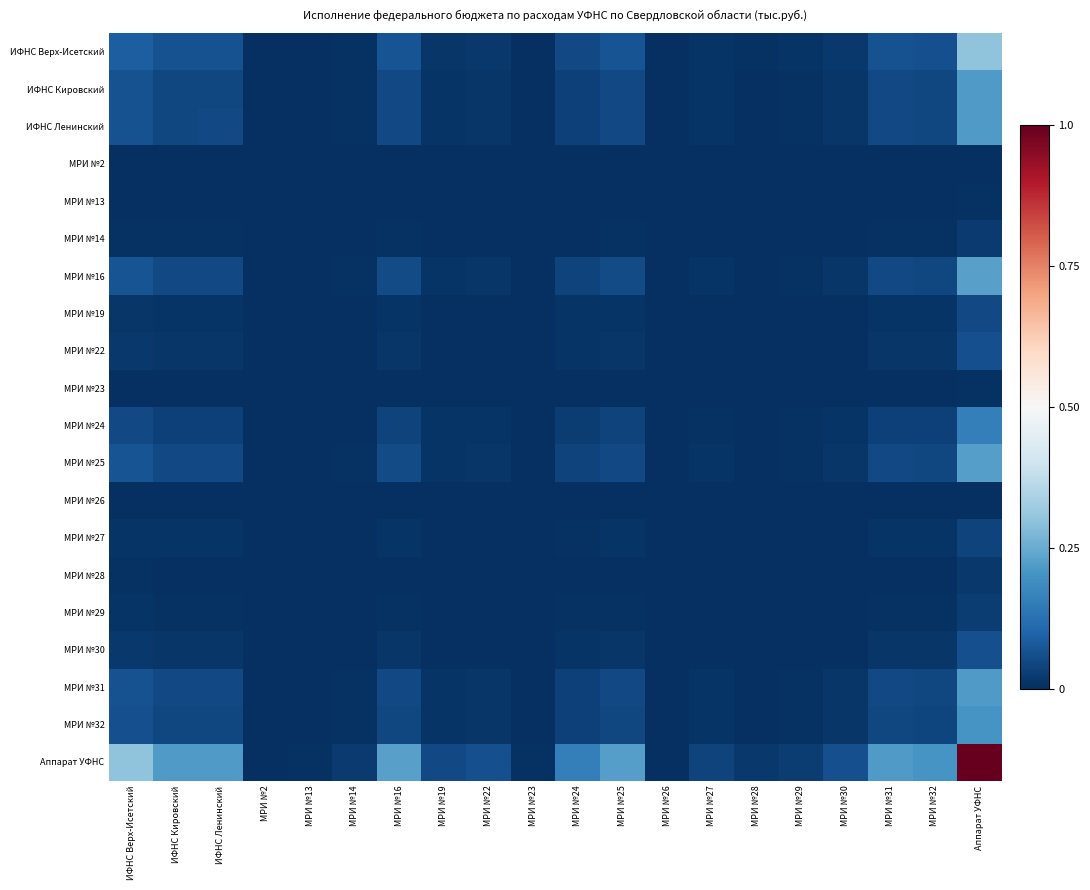

What is the spread (max minus min) of values at МРИ №25?

0.2